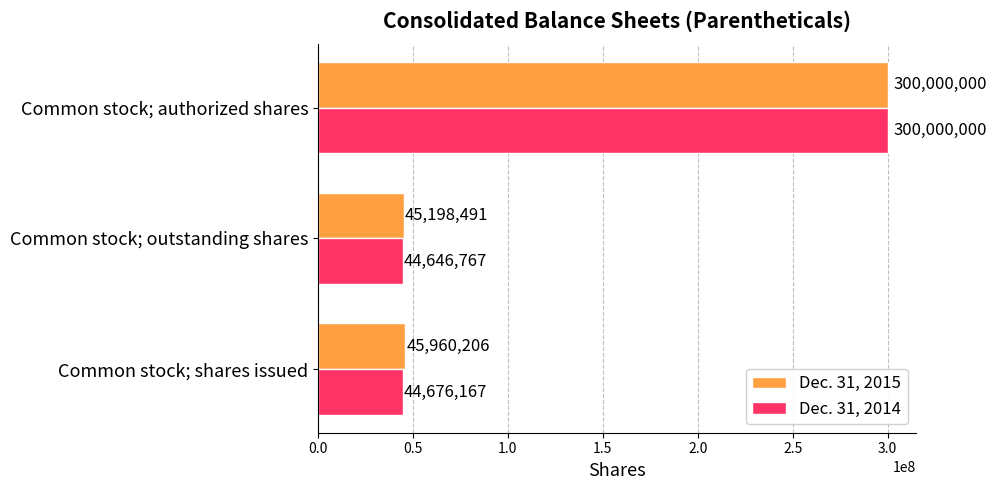

At which label does Dec. 31, 2015 reach its peak?

Common stock; authorized shares